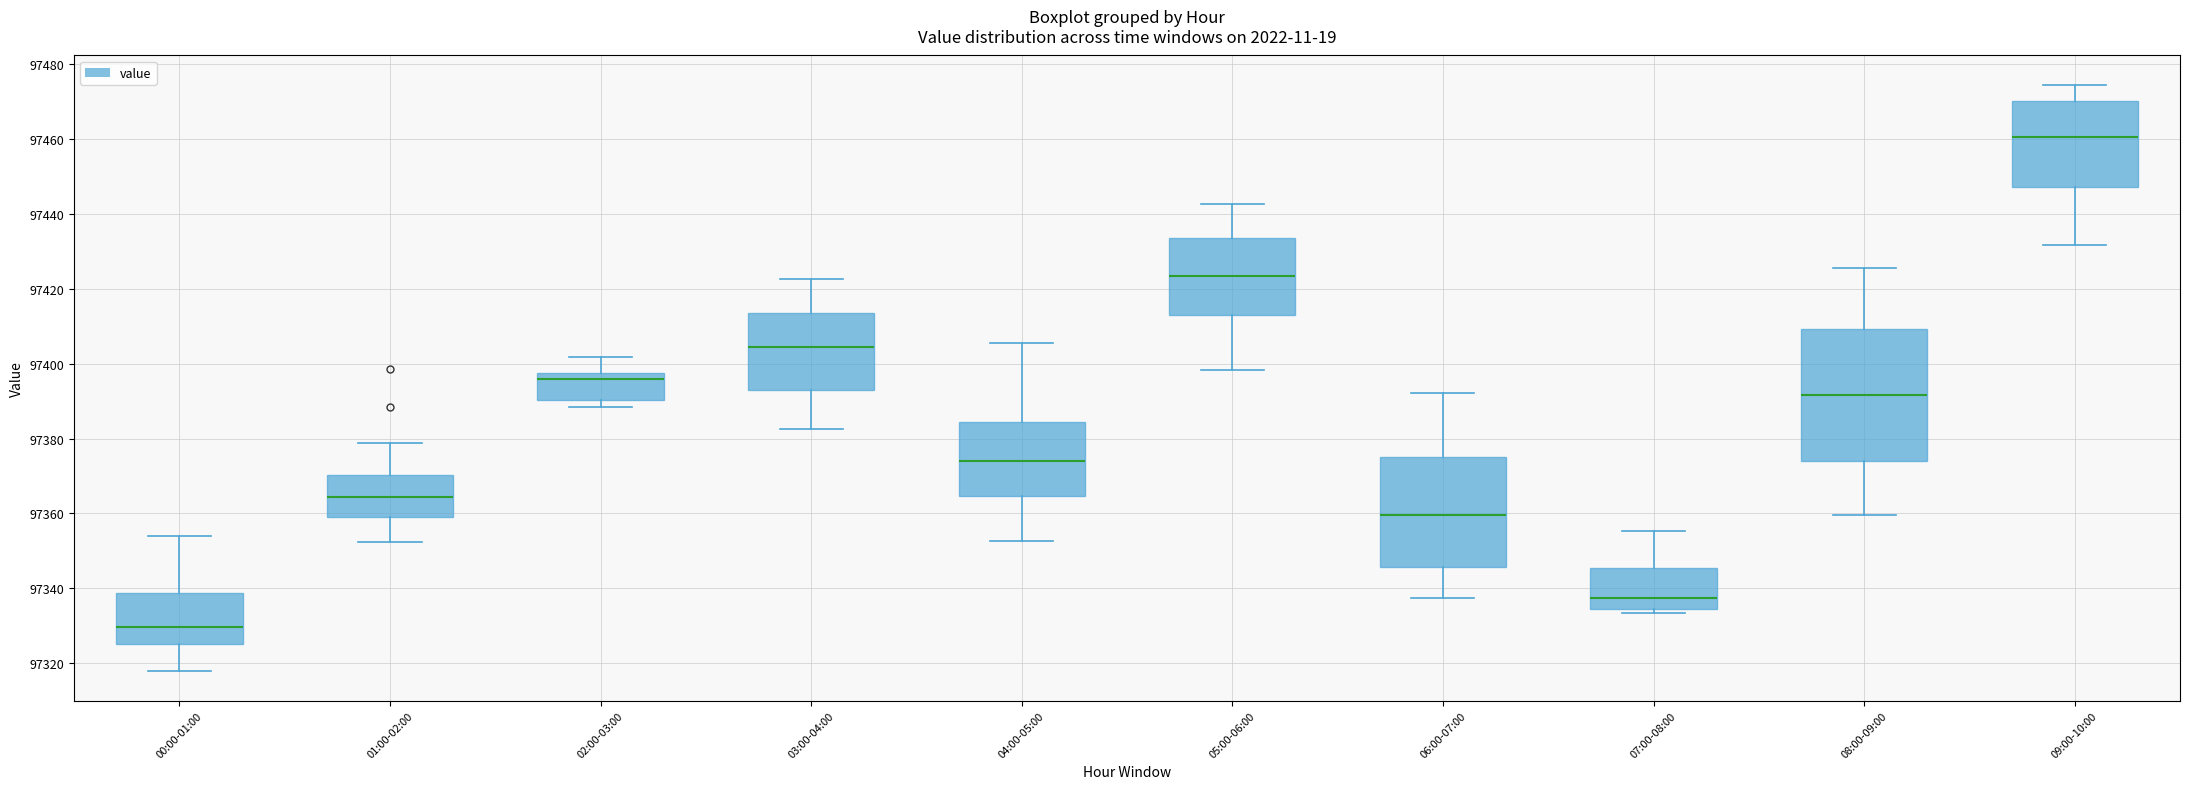

Which box has the lowest median line?

00:00-01:00